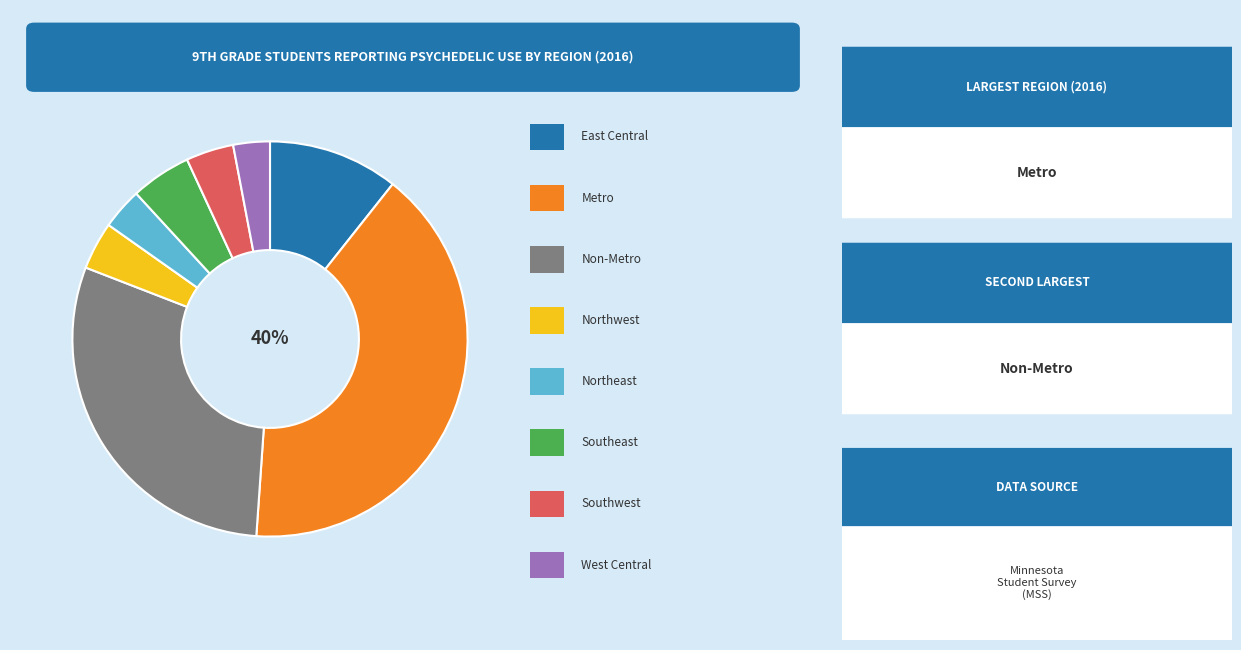

Is there any slice that represents more than half of the pie?

No